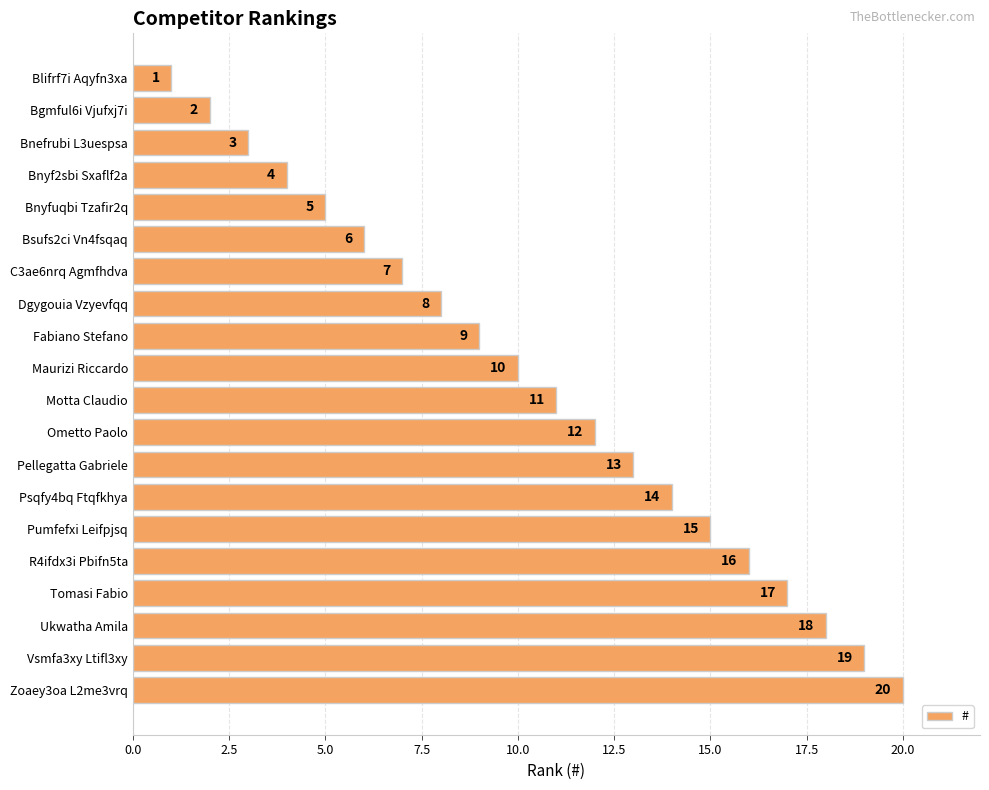

Count the number of categories in the chart.

20